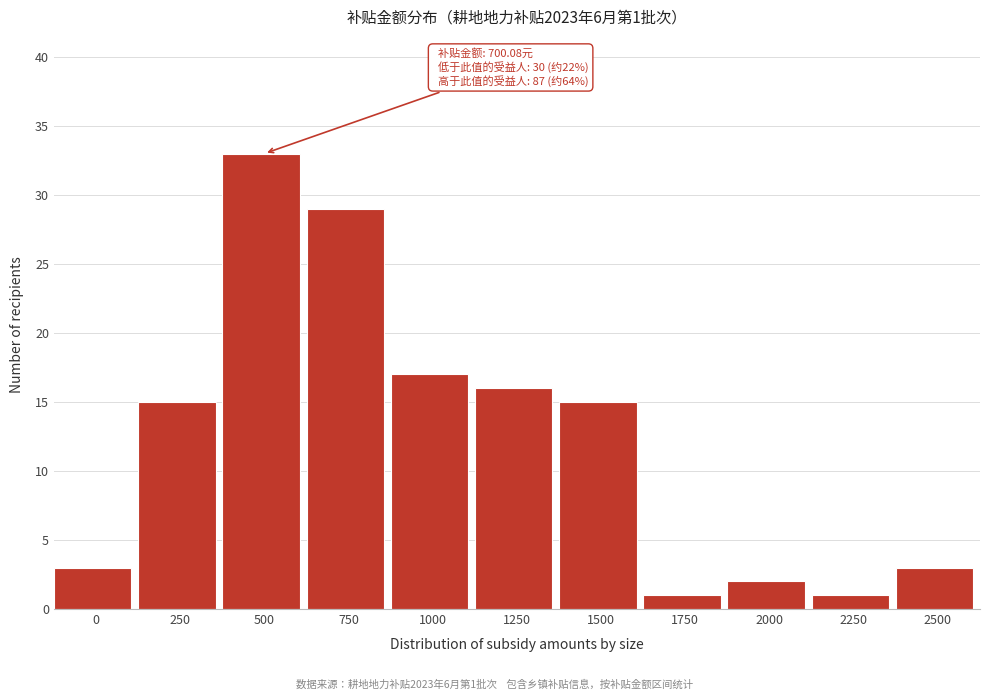

Reading left to right, extract all data points from this chart.

0=3	250=15	500=33	750=29	1000=17	1250=16	1500=15	1750=1	2000=2	2250=1	2500=3